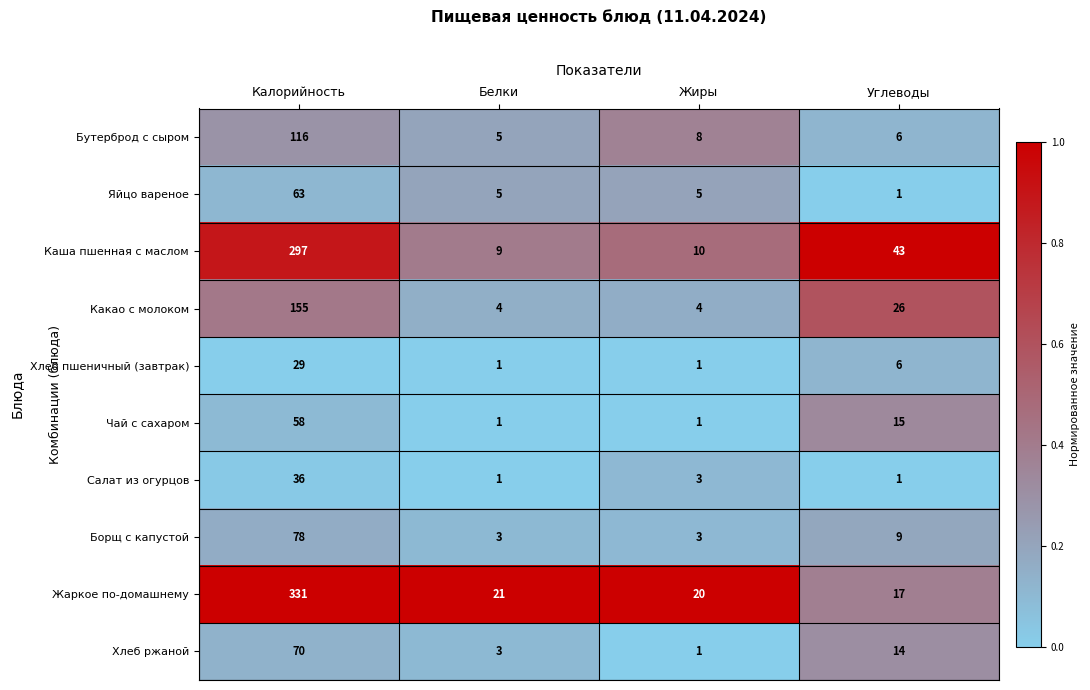

What is the difference between the Чай с сахаром values at Углеводы and Калорийность?

43